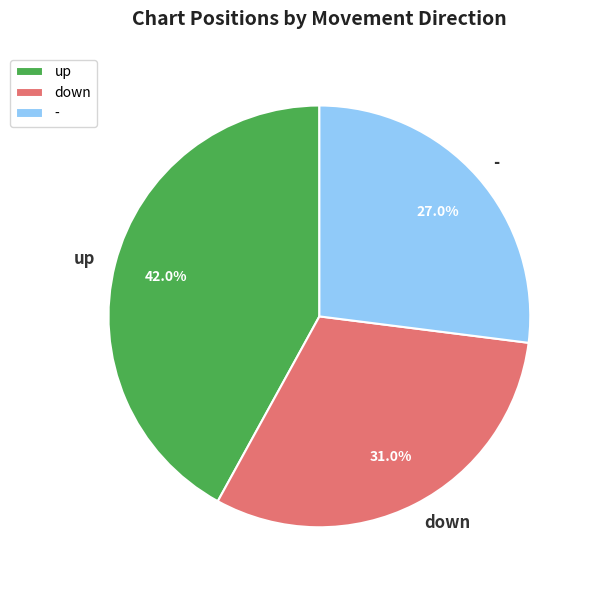

Count the number of slices in the pie.

3